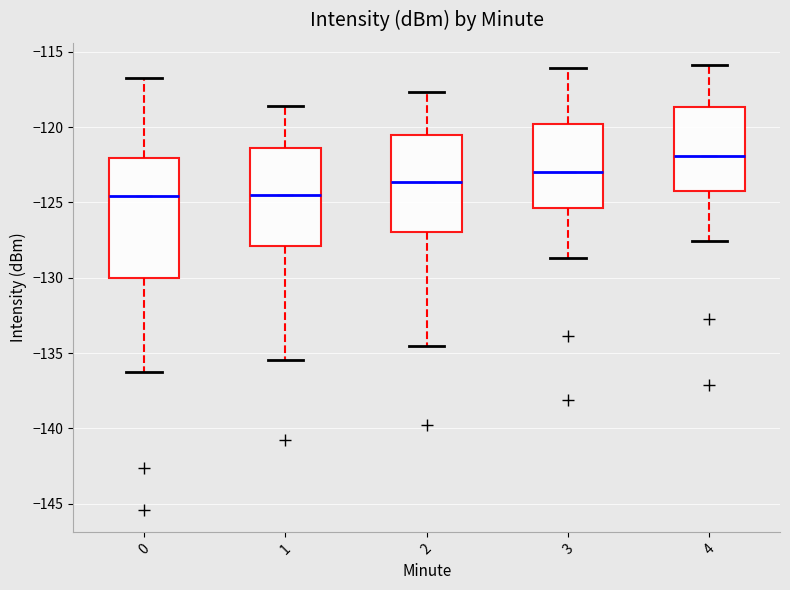

Which box has the highest median line?

4